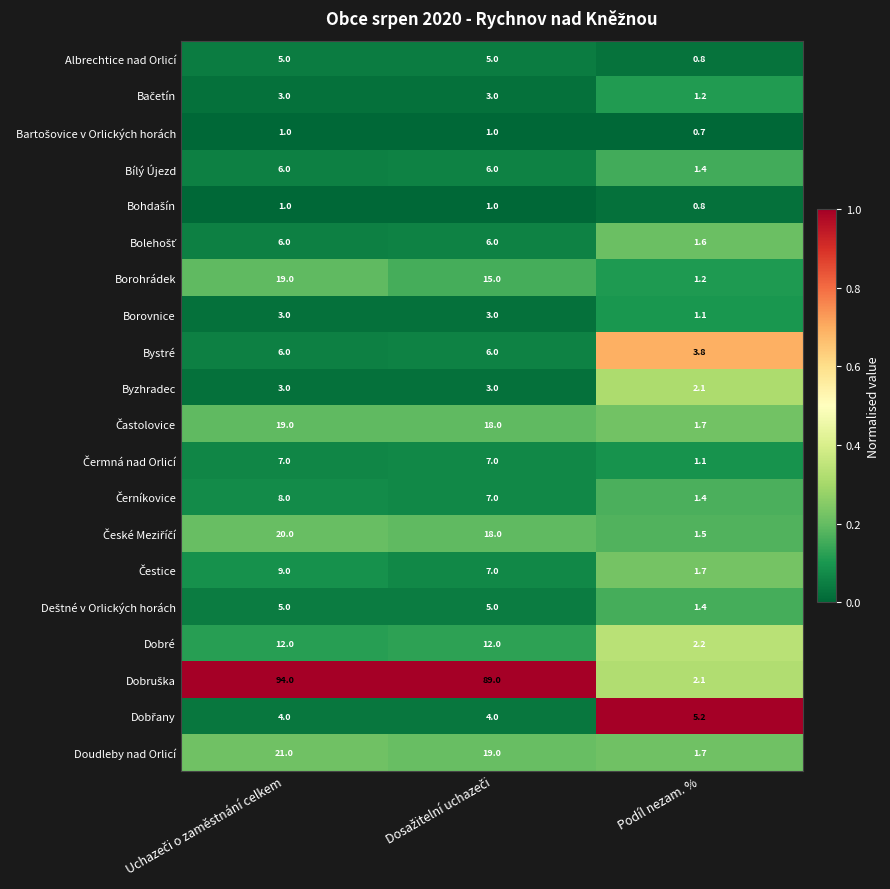

Count the number of categories in the chart.

3